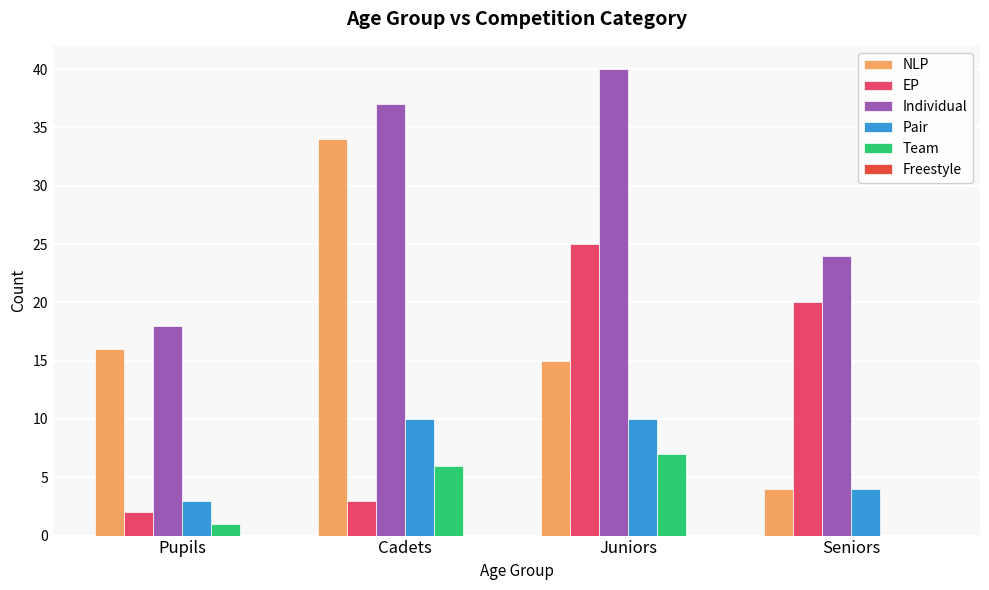

The value of EP at Cadets is 1. True or false?

False